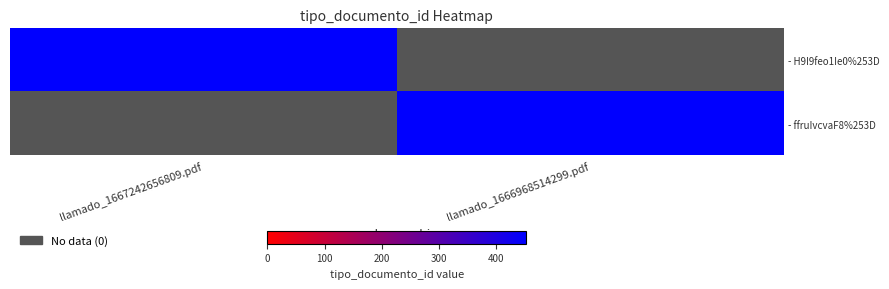

Which series has the largest total across all categories?

- H9I9feo1Ie0%253D